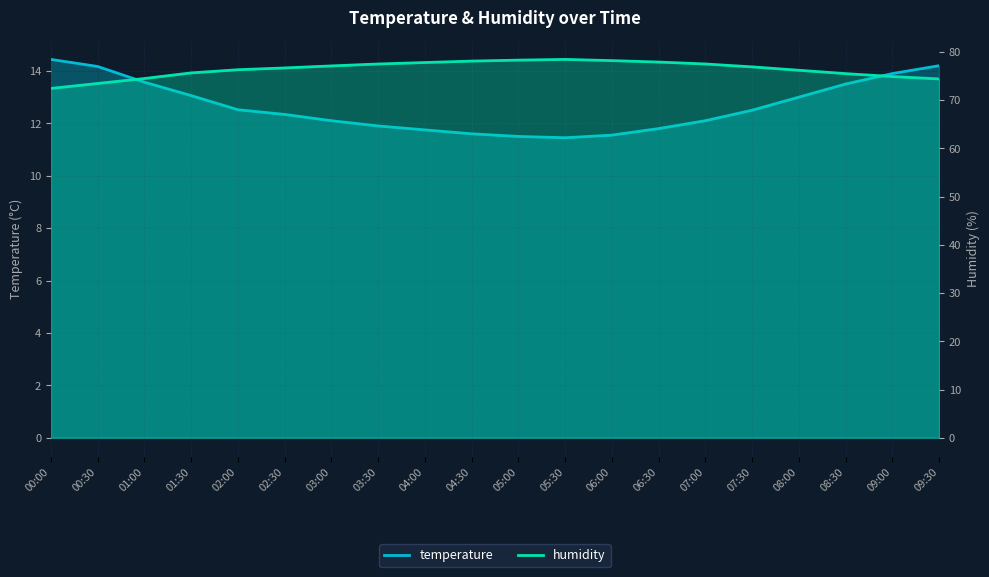

True or false: humidity has more than 1 points higher than both neighbors.

False